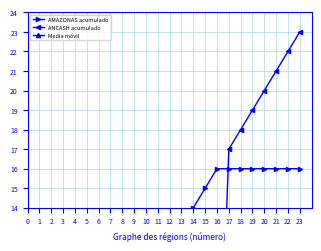

Rank the series by their maximum value, from highest to lowest.

ANCASH acumulado, AMAZONAS acumulado, Media móvil